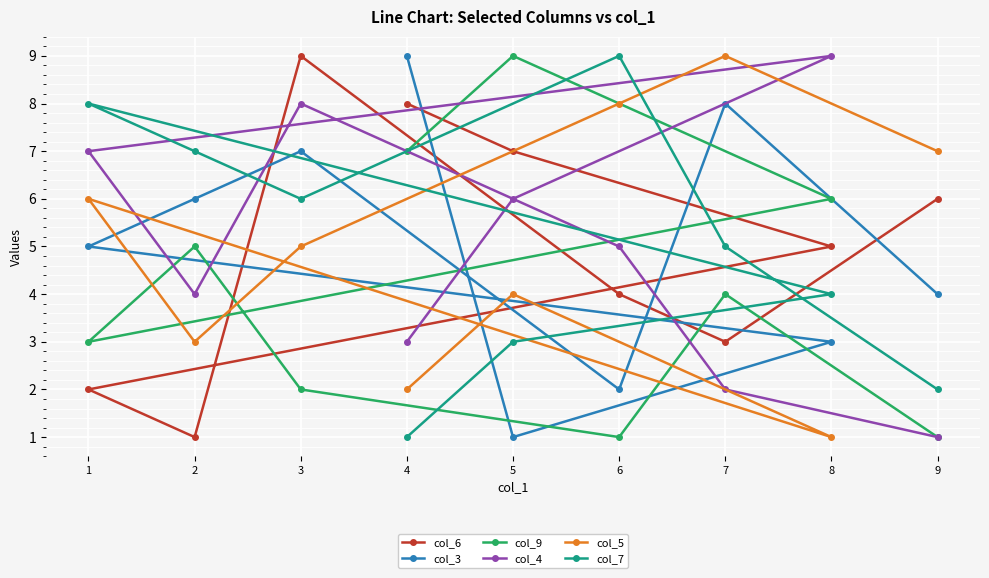

Which series changed the most between 2 and 5?

col_6